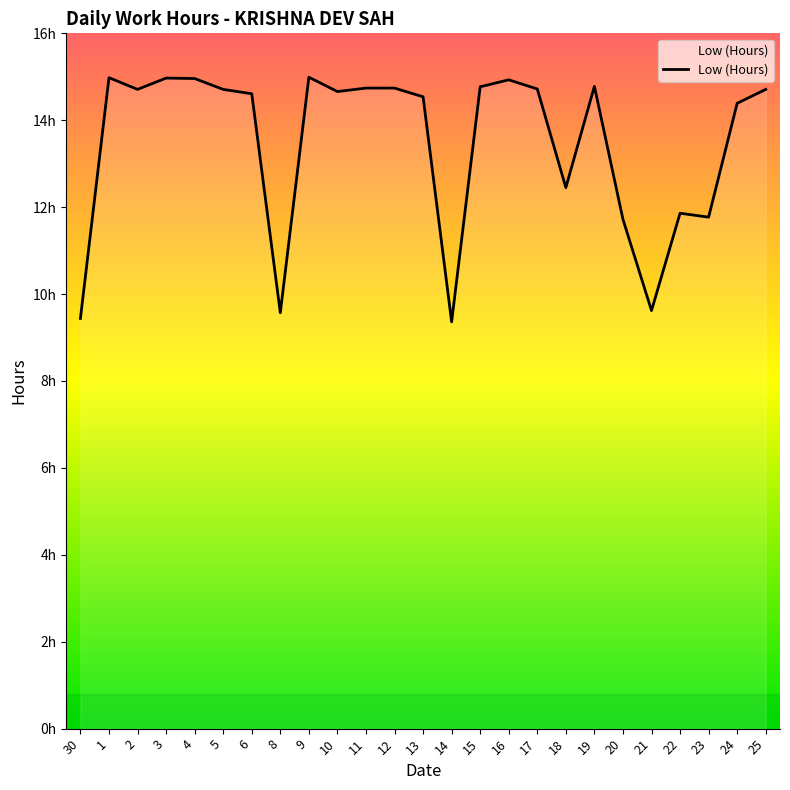

The chart shows a value of 11.8 at 23. True or false?

True